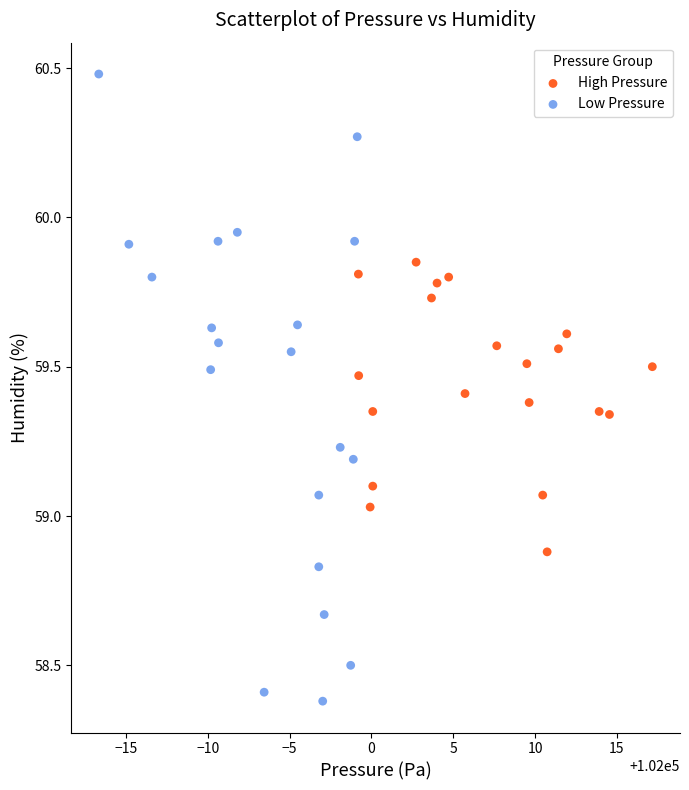

Which series contains the lowest Y value?

Low Pressure